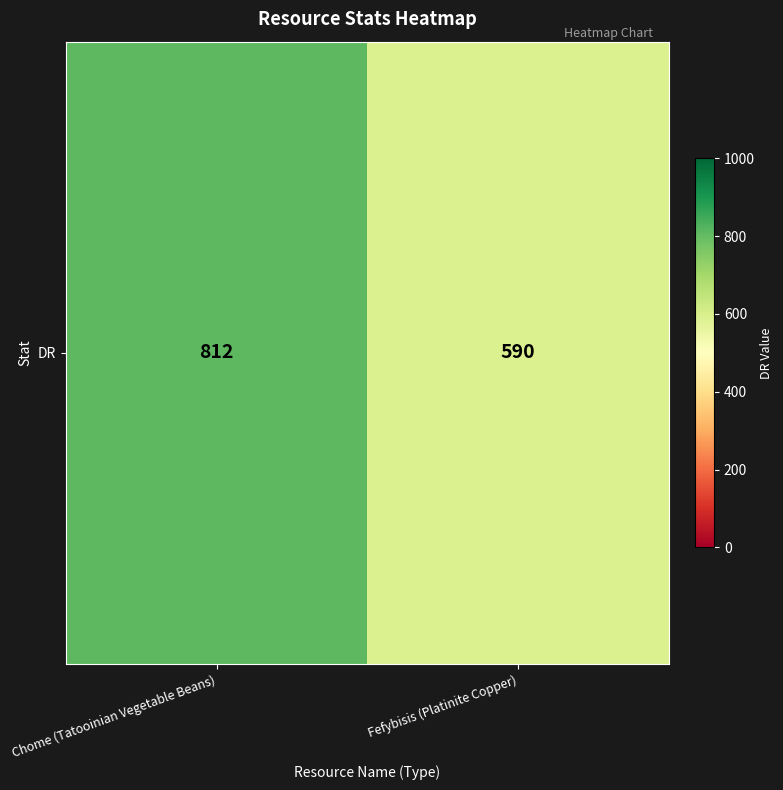

Reading left to right, list all the values displayed in this chart.

812	590